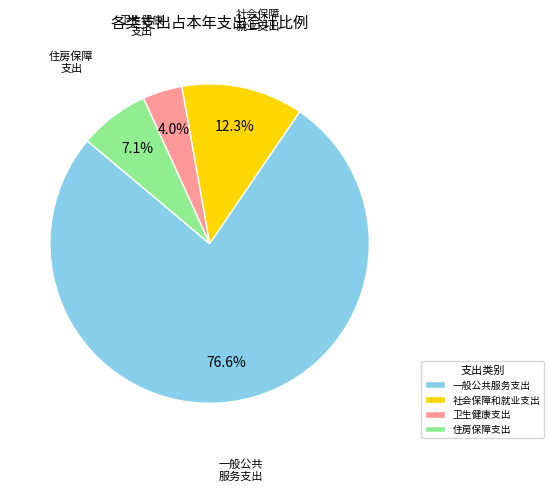

To the nearest percent, what is the combined percentage of 一般公共服务支出 and 卫生健康支出?

81%